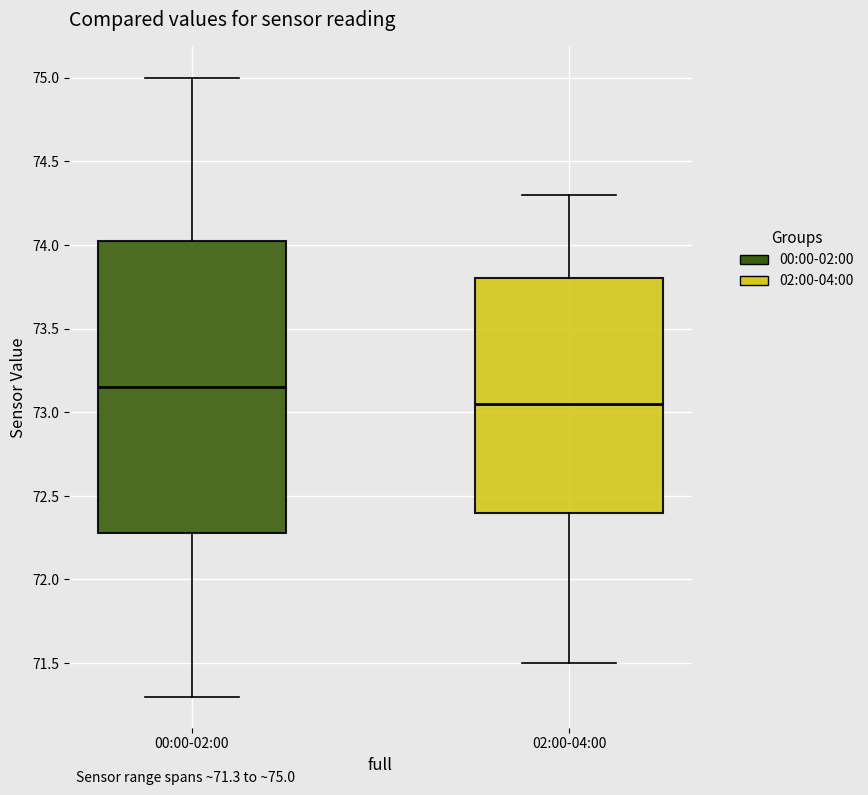

Which box is the tallest, from its lower edge to its upper edge?

00:00-02:00